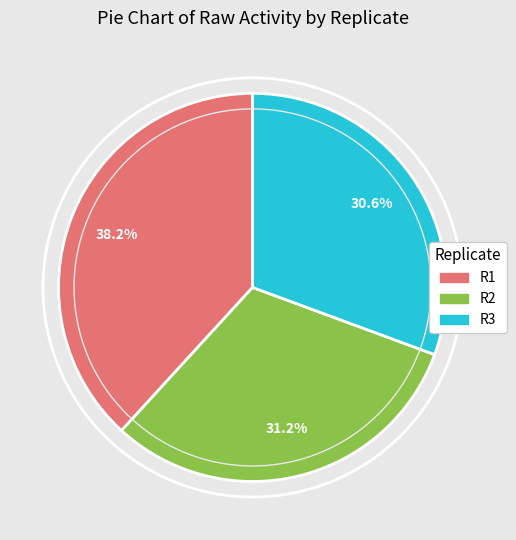

To the nearest percent, what is the difference between the R2 and R1 slice percentages?

7%